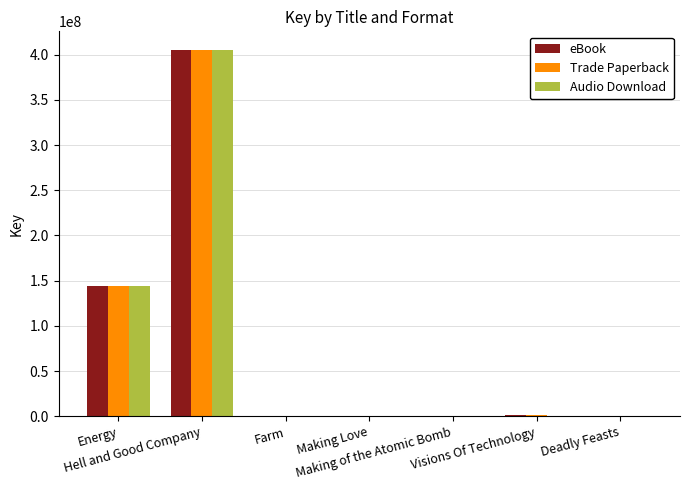

Which series has the widest spread of values?

Audio Download